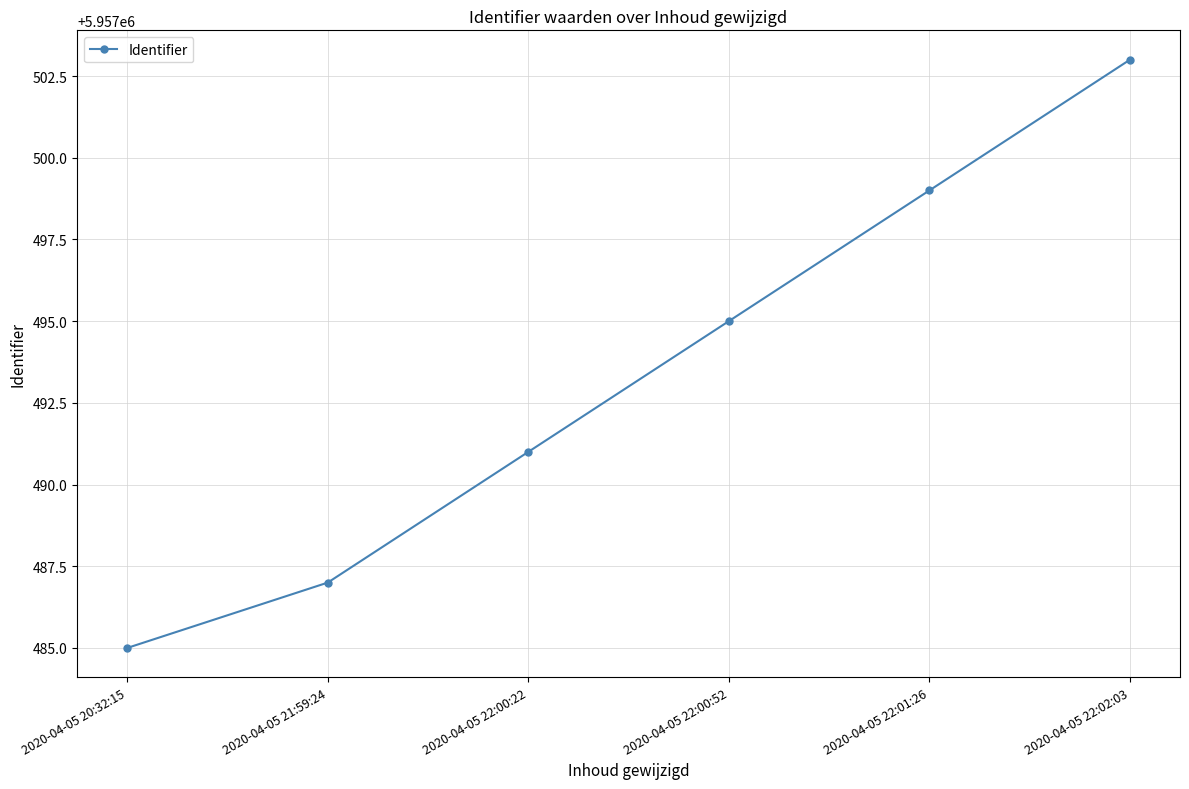

Reading left to right, transcribe all the data shown in this chart.

2020-04-05 20:32:15=5957485	2020-04-05 21:59:24=5957487	2020-04-05 22:00:22=5957491	2020-04-05 22:00:52=5957495	2020-04-05 22:01:26=5957499	2020-04-05 22:02:03=5957503